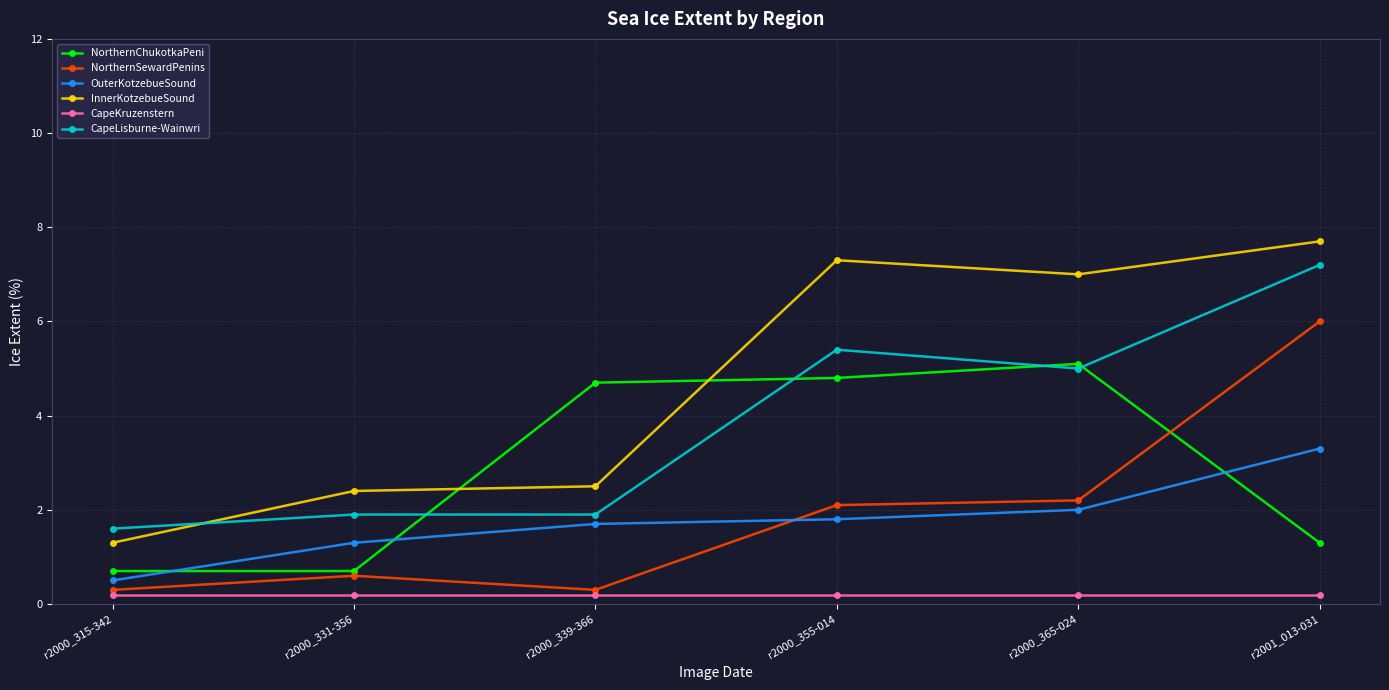

Is it true that InnerKotzebueSound equals 7.7 at r2001_013-031?

True